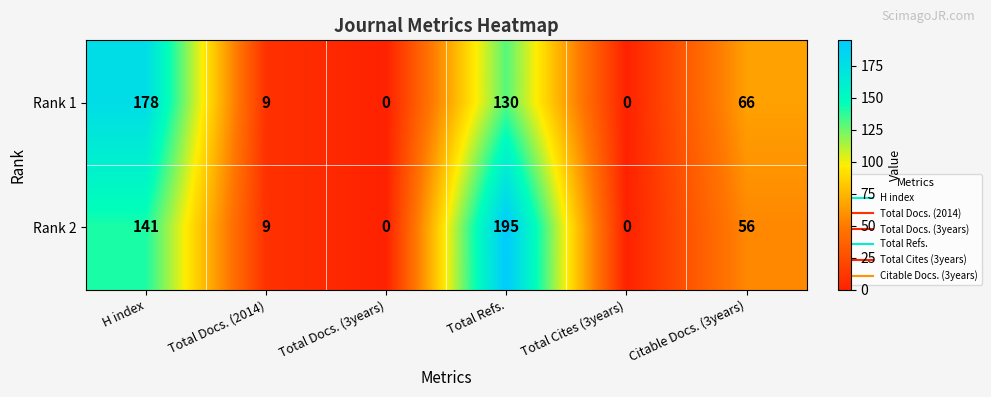

At which category is the sum across all series the highest?

Total Refs.